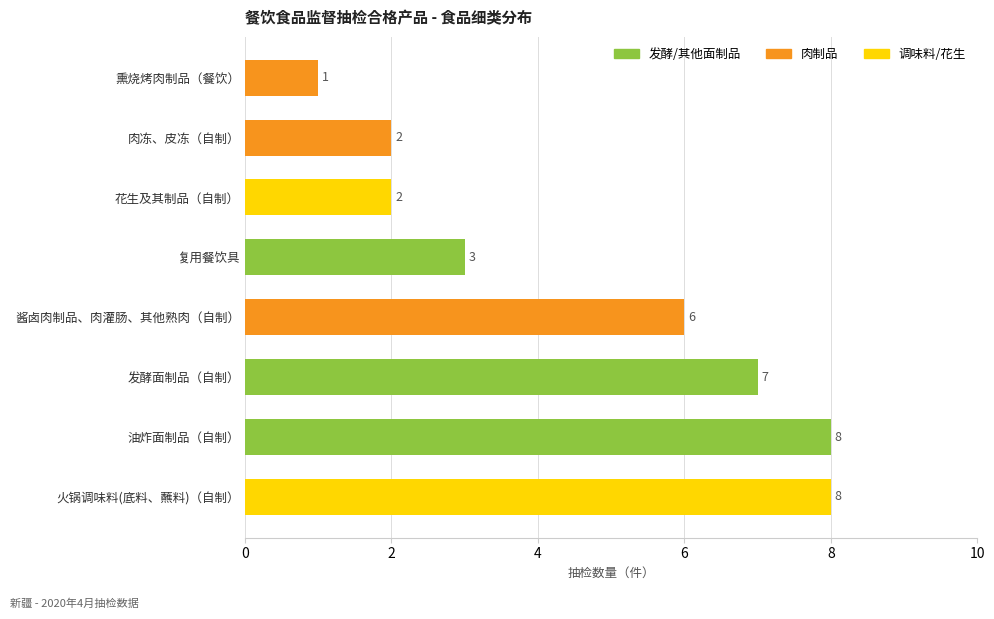

How many values are between 2 and 8?

7